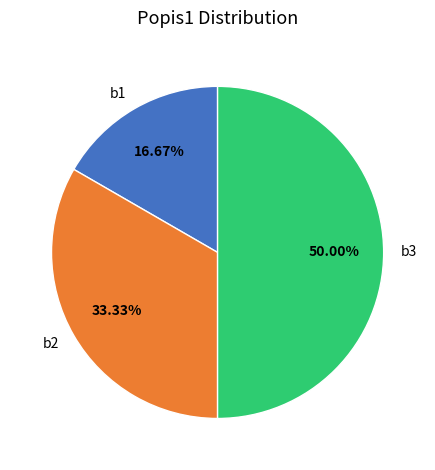

To the nearest percent, what portion does b3 represent?

50%